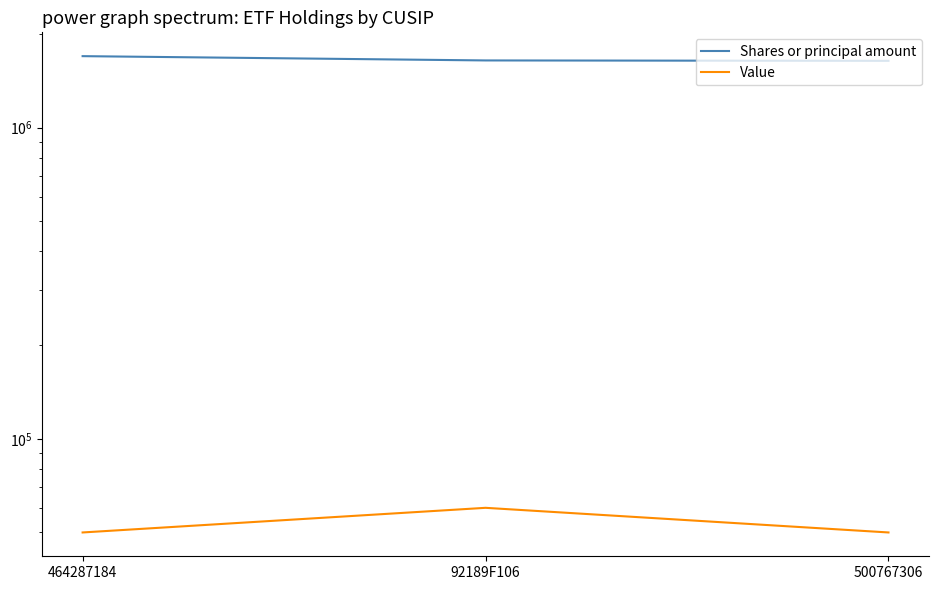

List the series in order of their peak value, highest first.

Shares or principal amount, Value